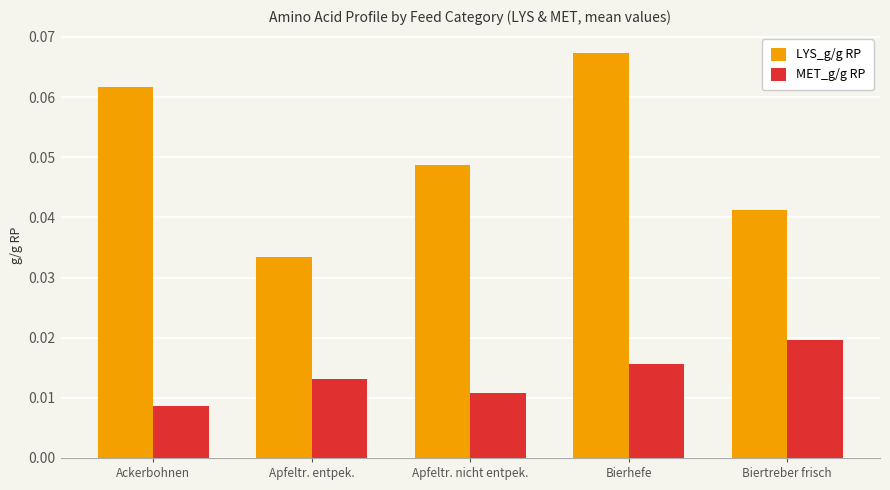

List the series in order of their overall mean, highest first.

LYS_g/g RP, MET_g/g RP